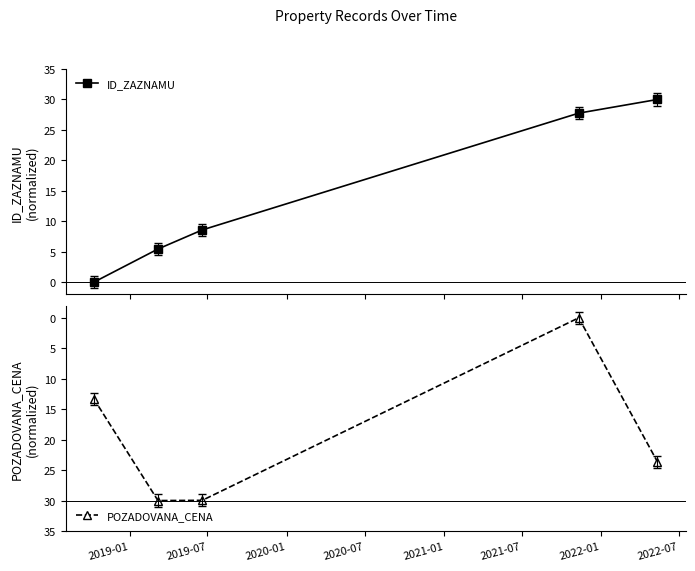

How many data points in ID_ZAZNAMU are less than 8?

2